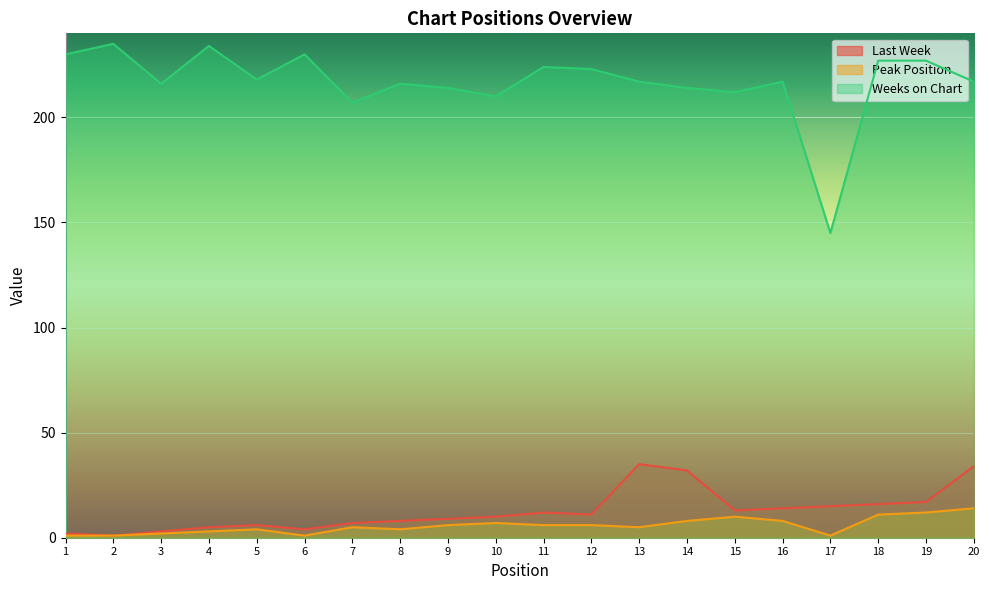

What is the average value of the Last Week series?

13